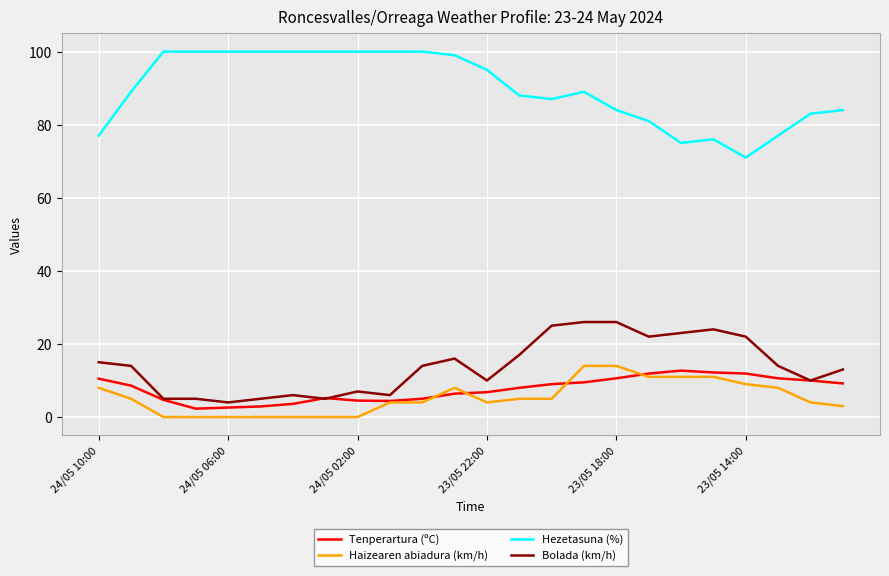

What is the maximum value for Bolada (km/h)?

26.0